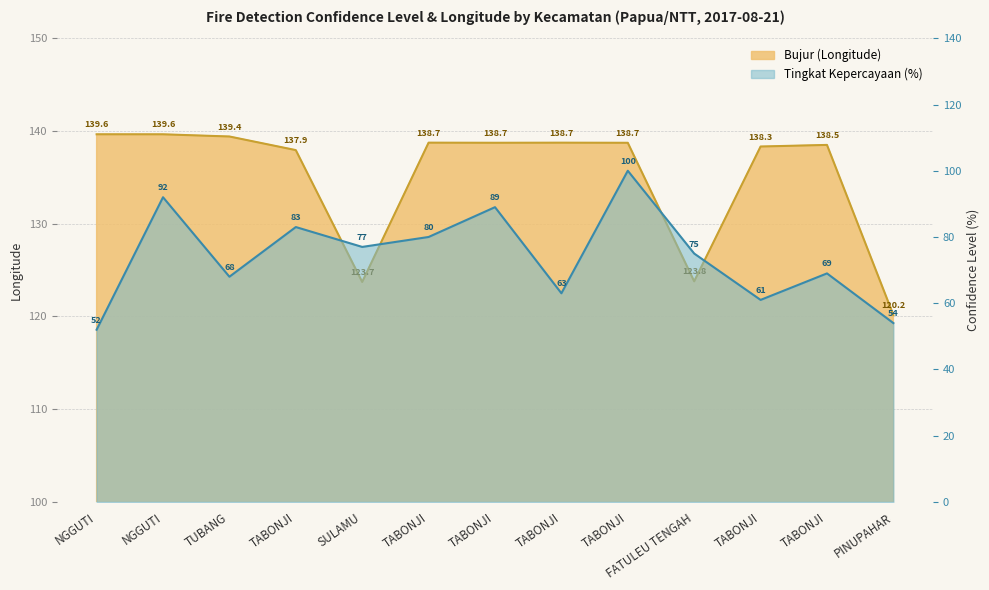

Which label corresponds to the largest value in the chart?

NGGUTI